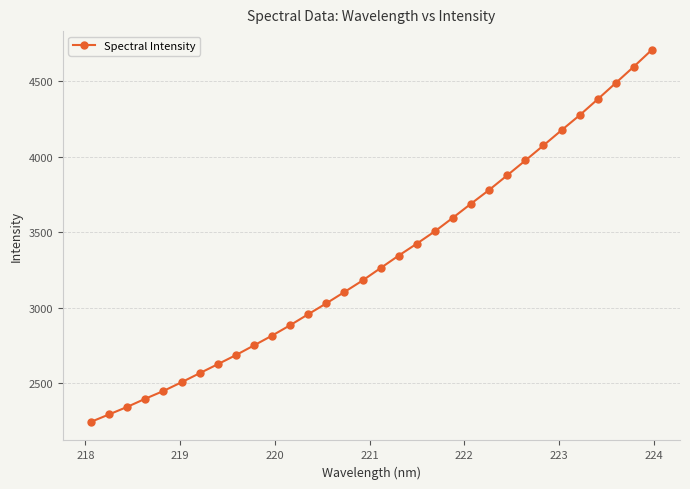

What is the value of the 10th point from the left?

2750.9